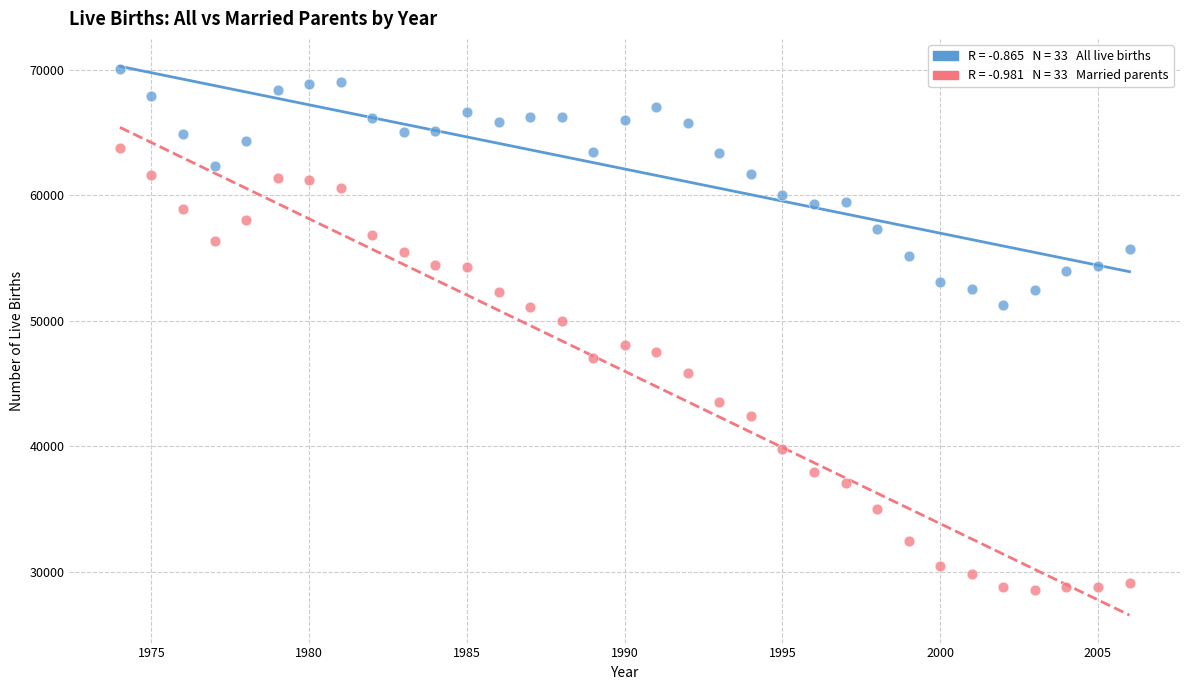

Across all data points, what is the range of X values (max minus min)?

32